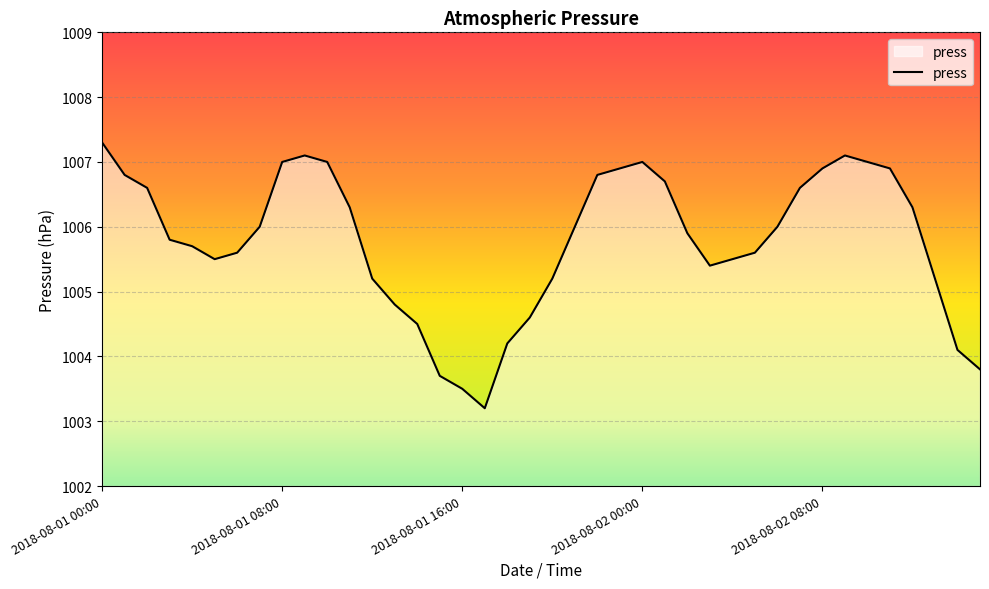

How many lines are shown in the chart?

1